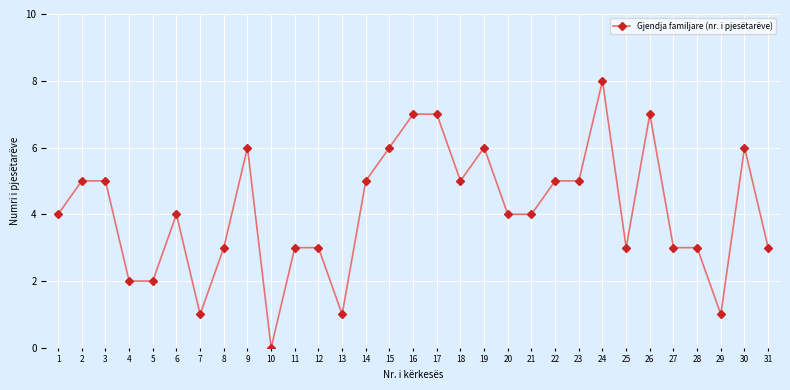

Is it true that the value at 27 is 1?

False